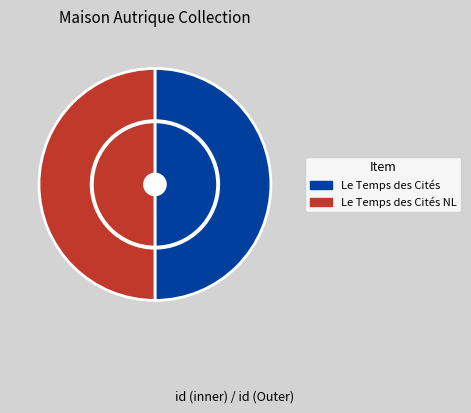

Count the number of slices in the pie.

2